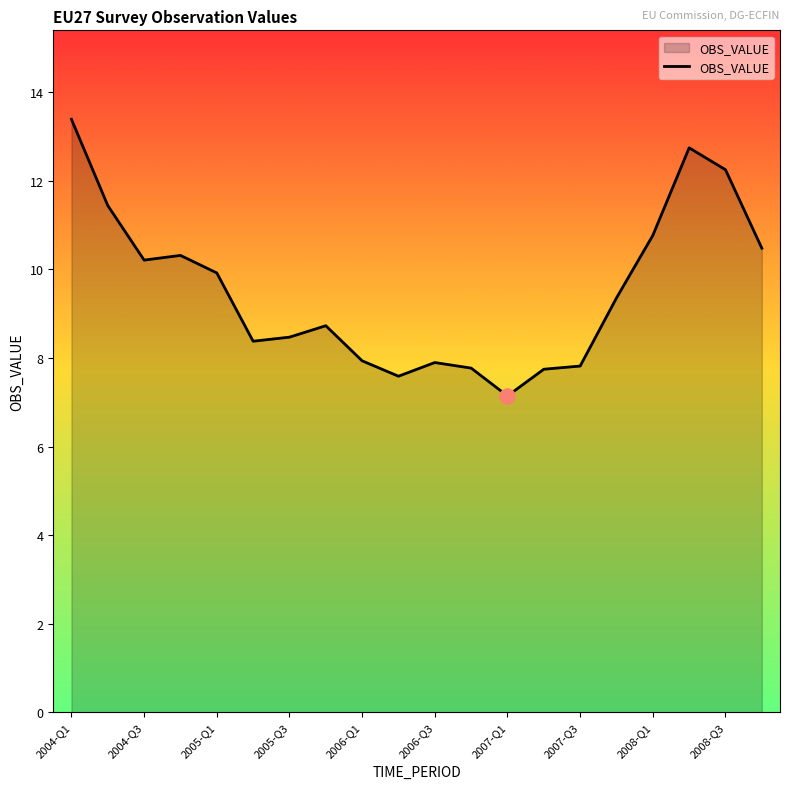

What is the difference between the maximum and minimum values?

6.2